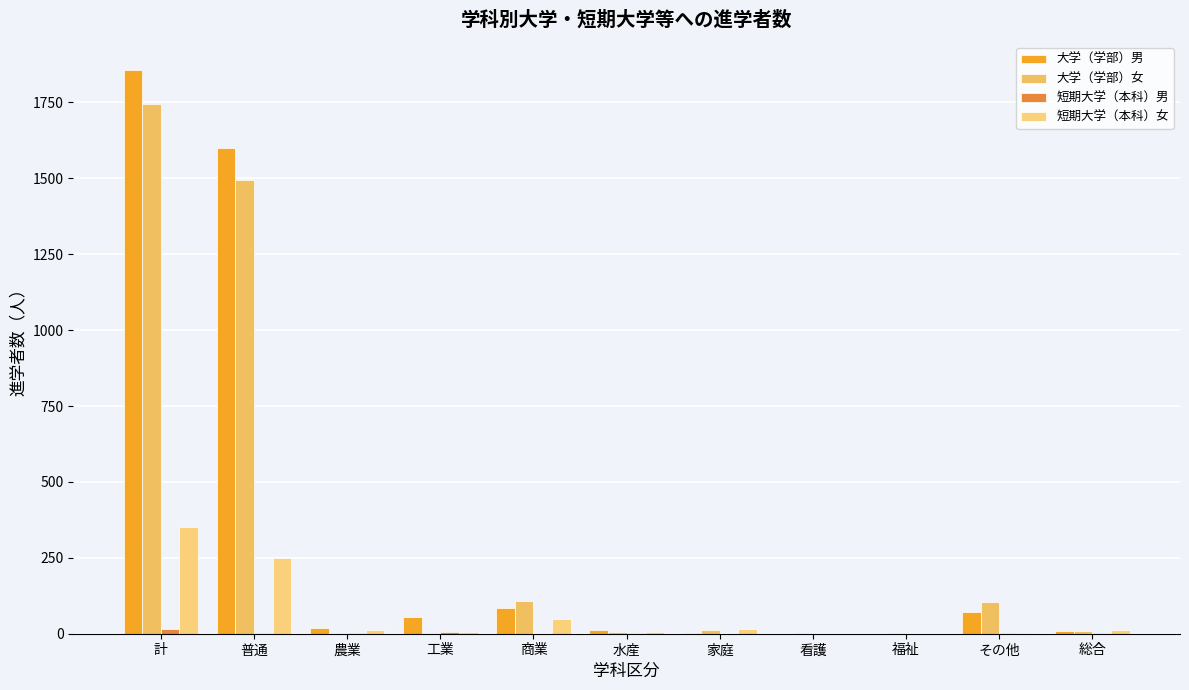

At which category is the sum across all series the highest?

計